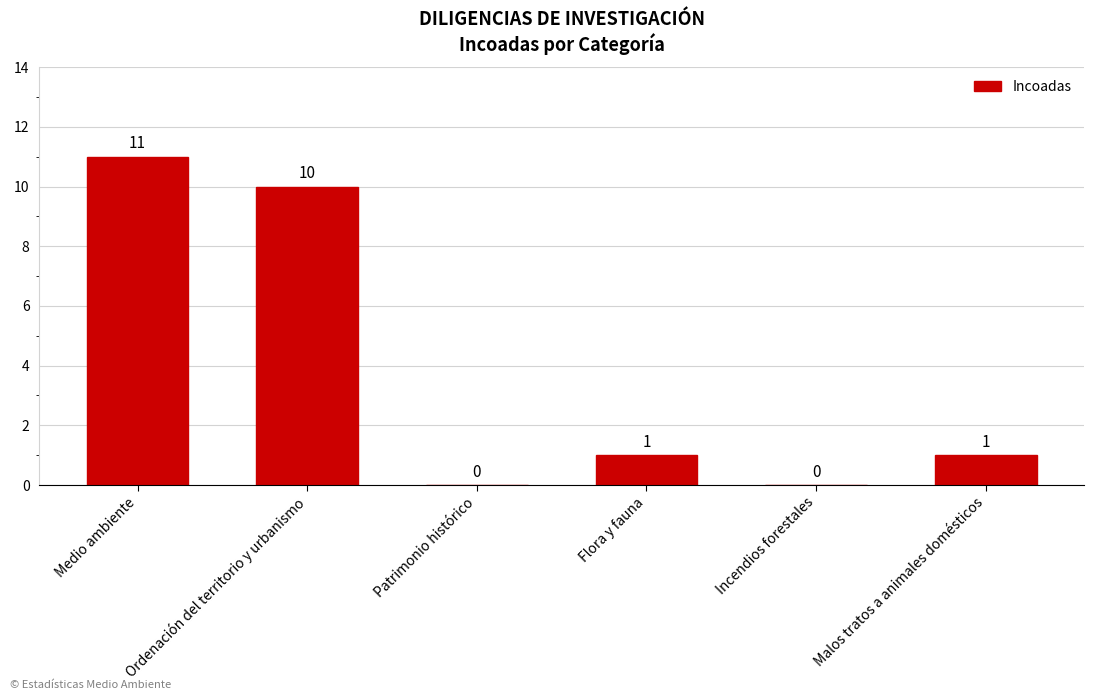

How many data points does each series have?

6